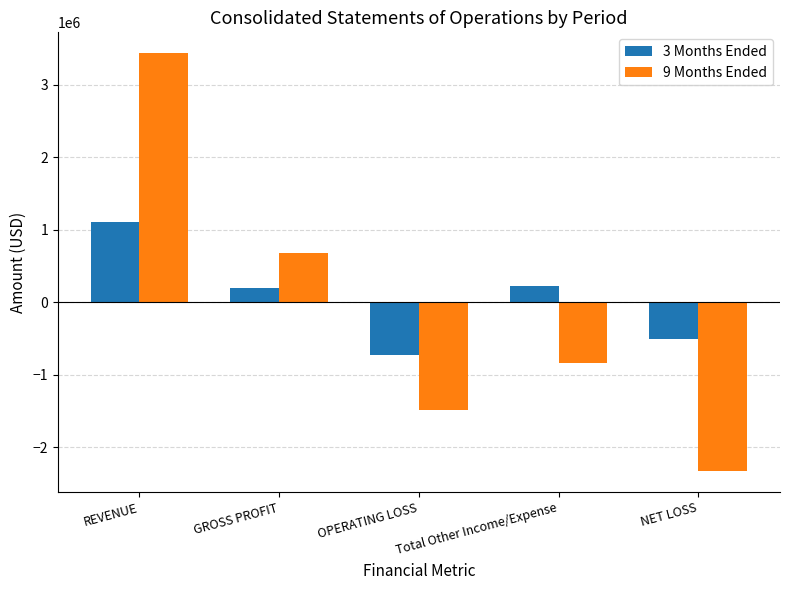

Count the number of categories in the chart.

5